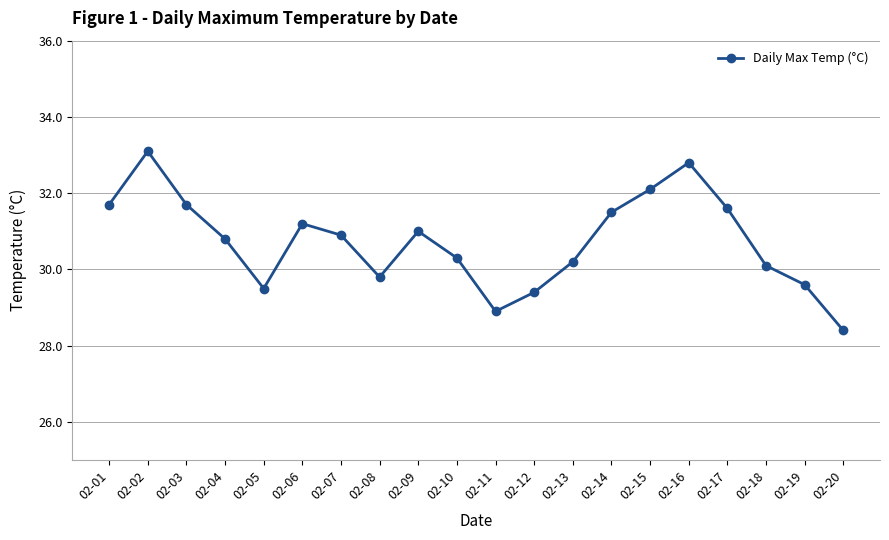

Where is the data nearest to the value 30?

02-18